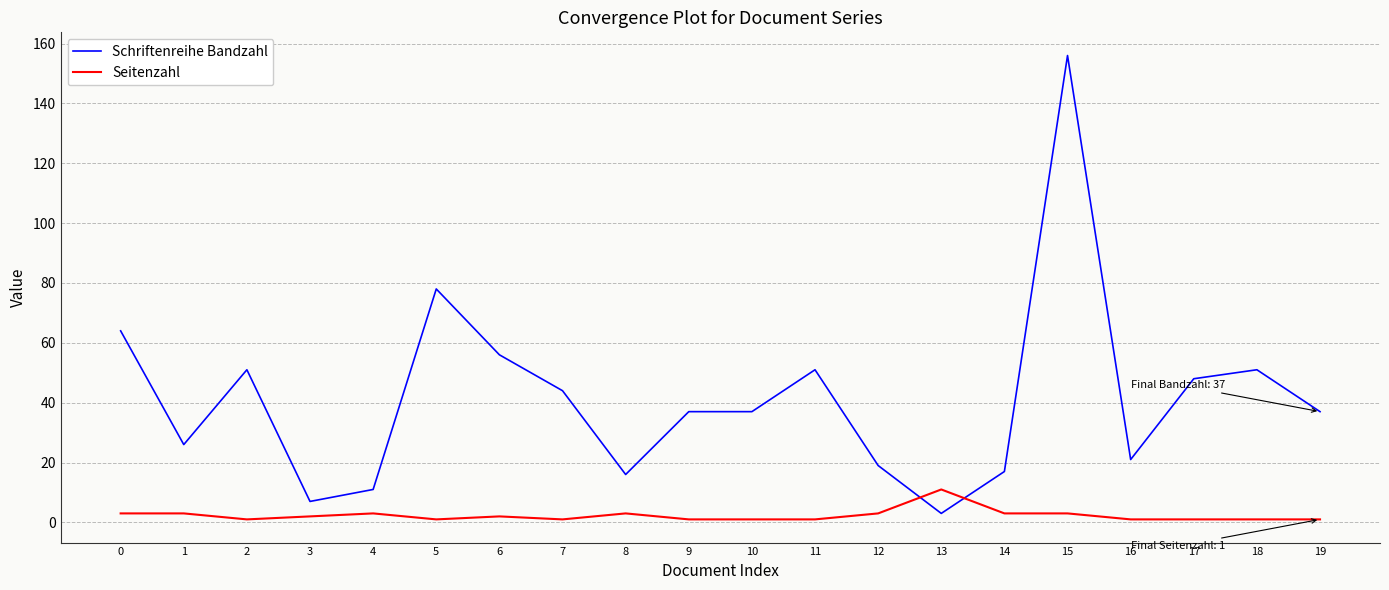

Rank the series by their average value, from lowest to highest.

Seitenzahl, Schriftenreihe Bandzahl